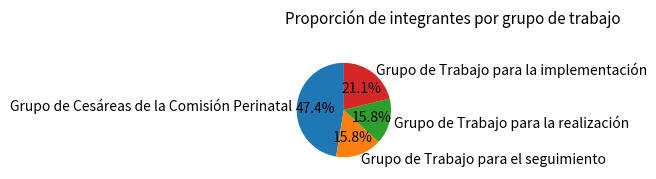

Combined, do Grupo de Trabajo para el seguimiento and Grupo de Cesáreas de la Comisión Perinatal account for over 50%?

Yes